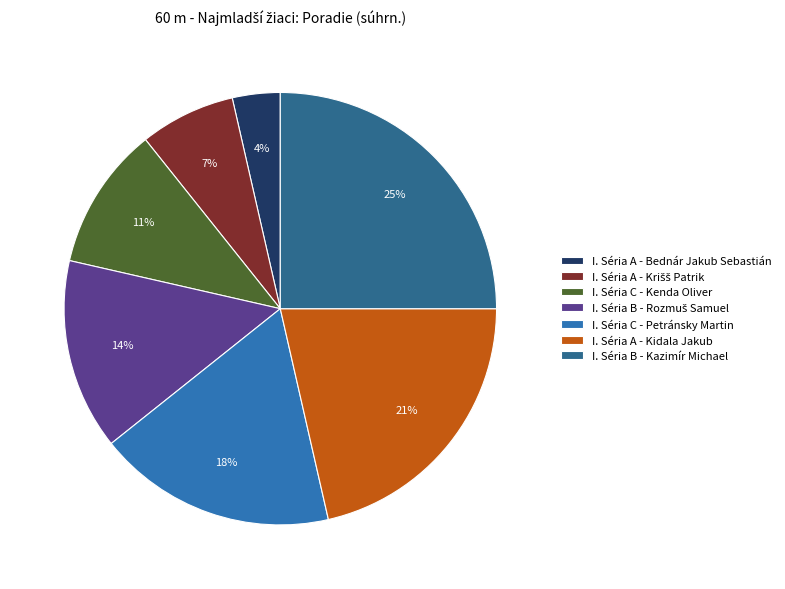

Is it true that I. Séria A - Kidala Jakub is 21% of the pie?

True